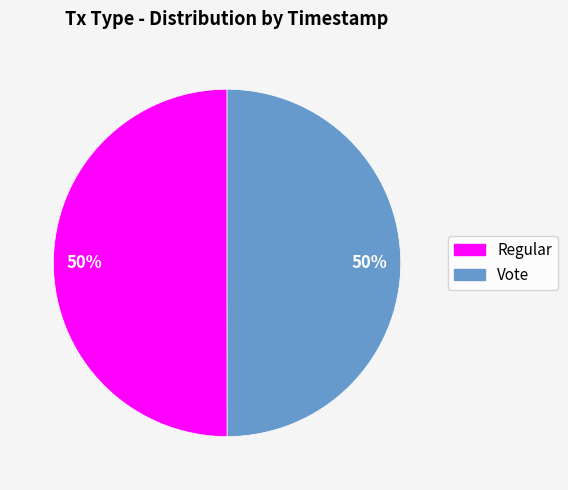

Is the sum of Vote and Regular greater than half?

Yes